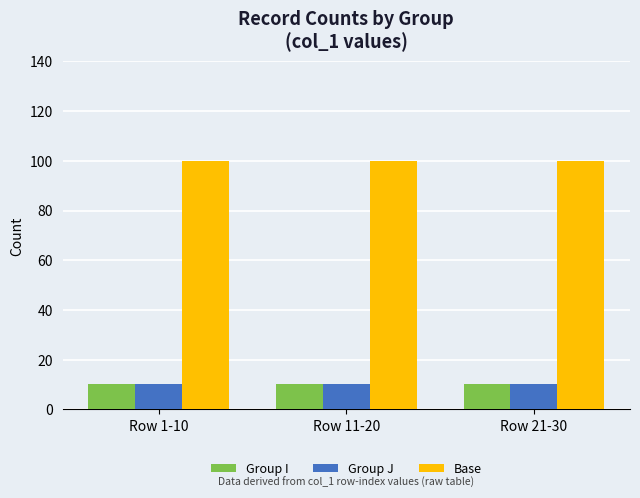

What position from the left is Row 1-10?

1